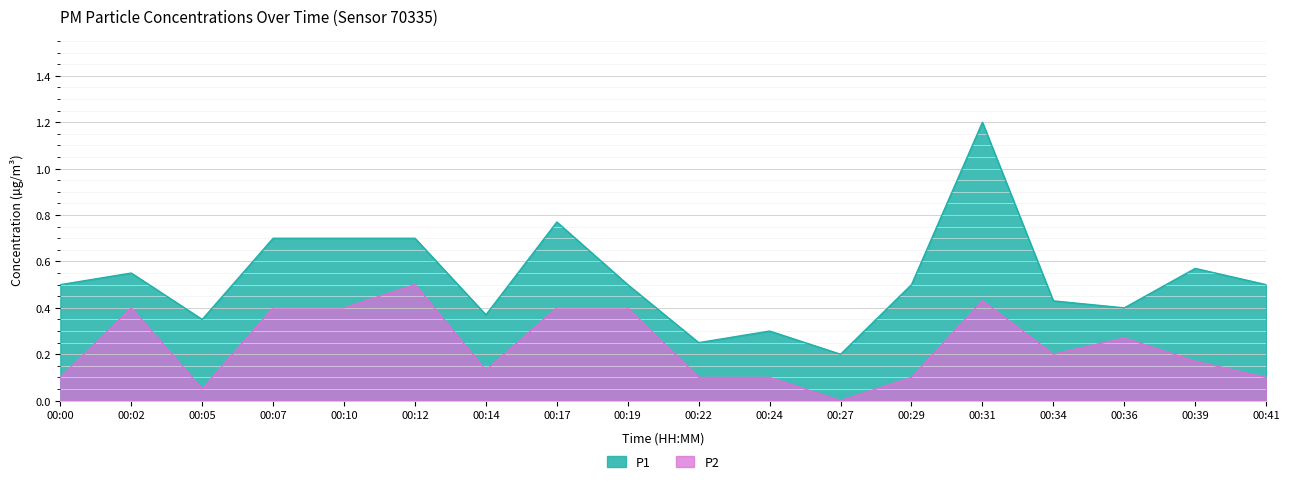

Rank the series by their average value, from lowest to highest.

P2, P1